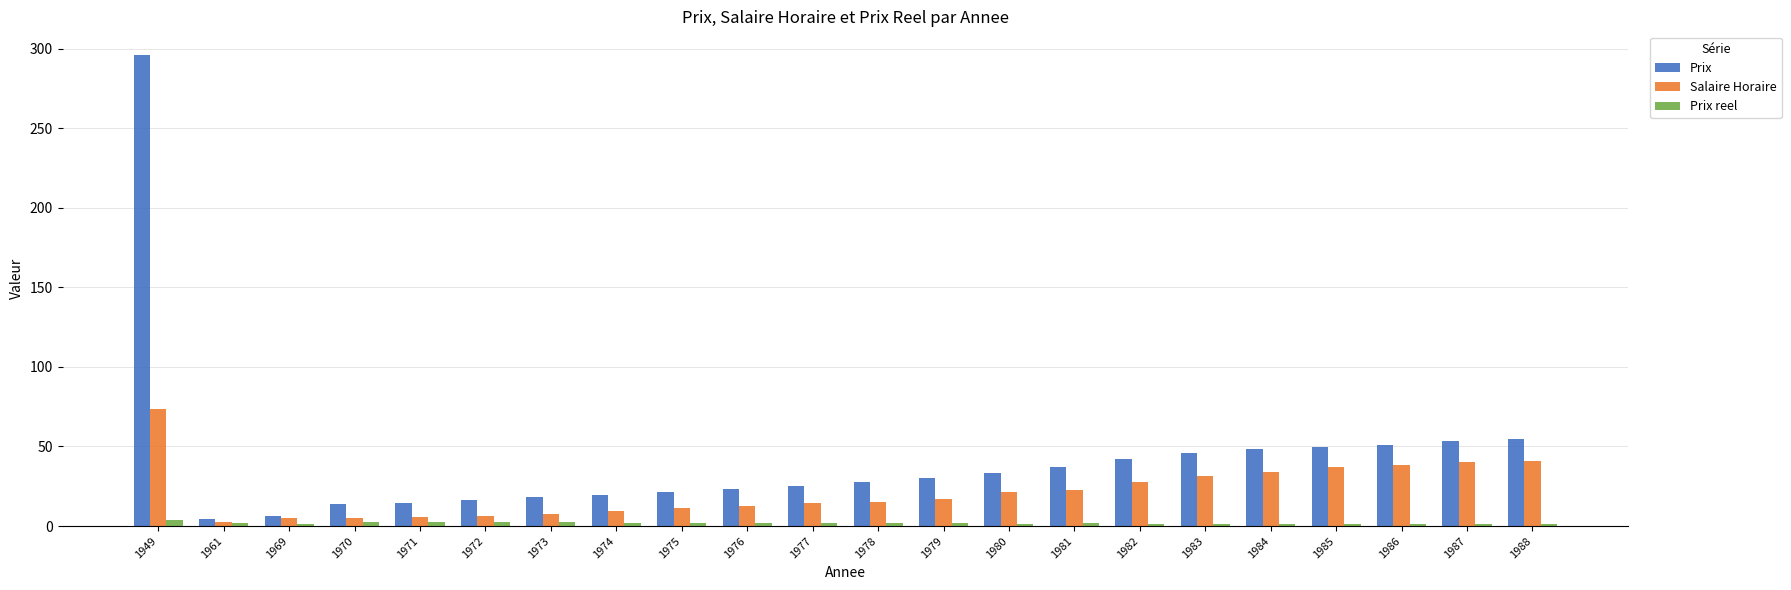

The Prix series shows 48.3 at 1984. True or false?

True